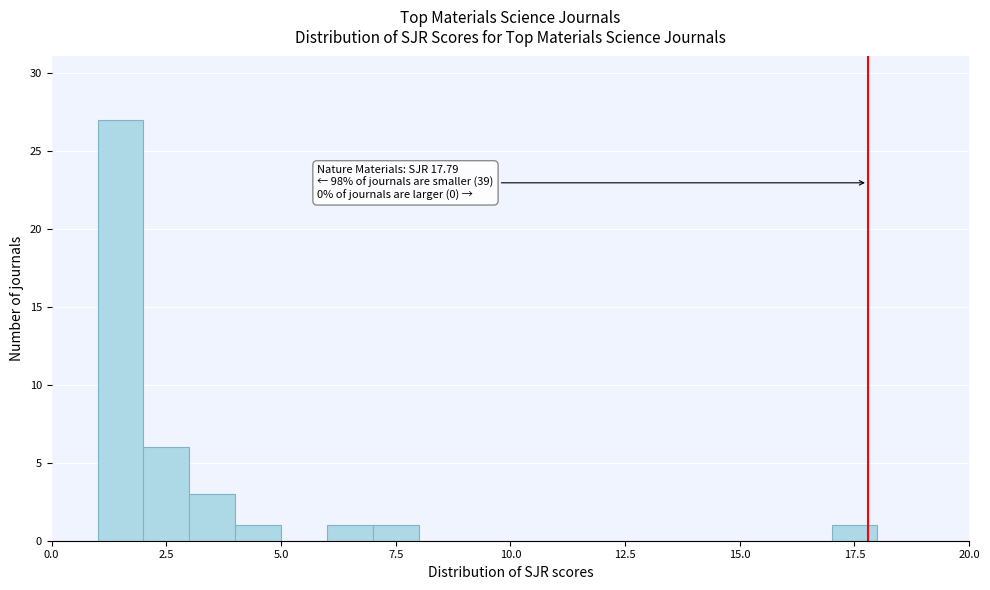

Read against the x-axis, roughly where is the centre of the tallest bar?

1.5